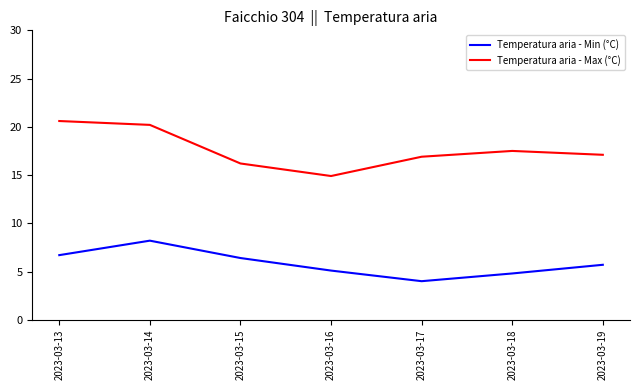

True or false: Temperatura aria - Min (°C) and Temperatura aria - Max (°C) cross at least once.

False